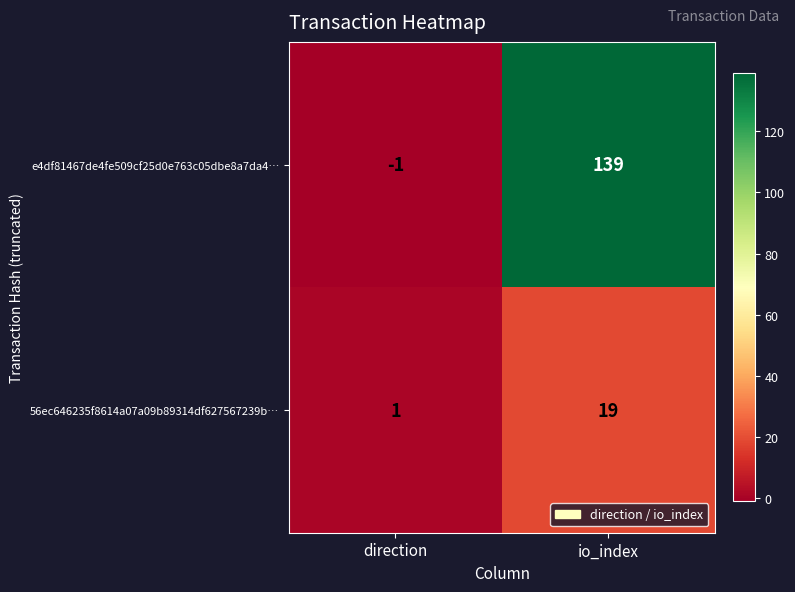

Is the value of e4df81467de4fe509cf25d0e763c05dbe8a7da4… at direction greater than the value of 56ec646235f8614a07a09b89314df627567239b… at io_index?

No